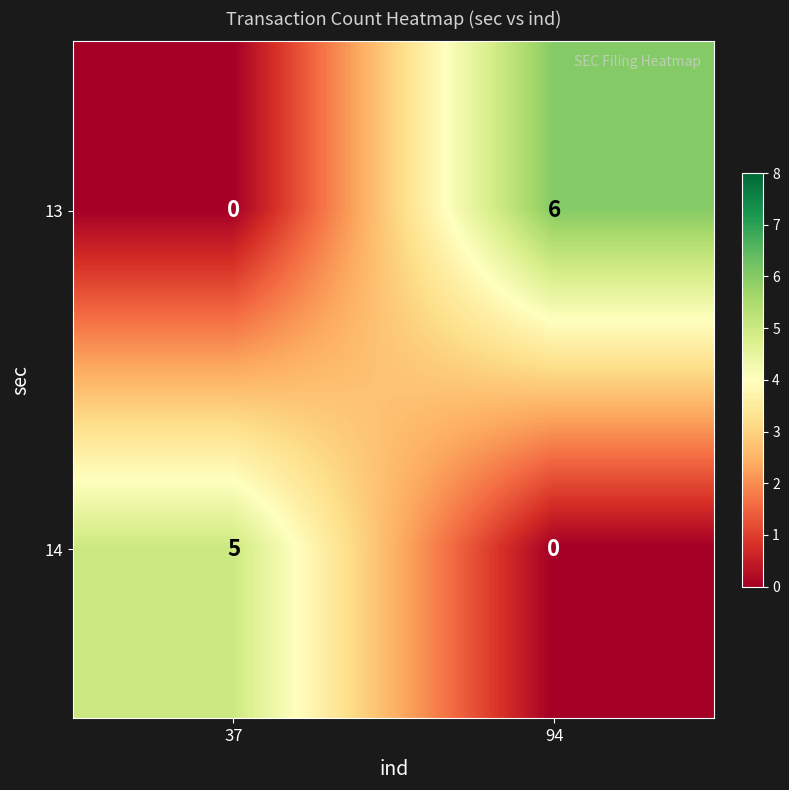

How many categories are shown in the chart?

2